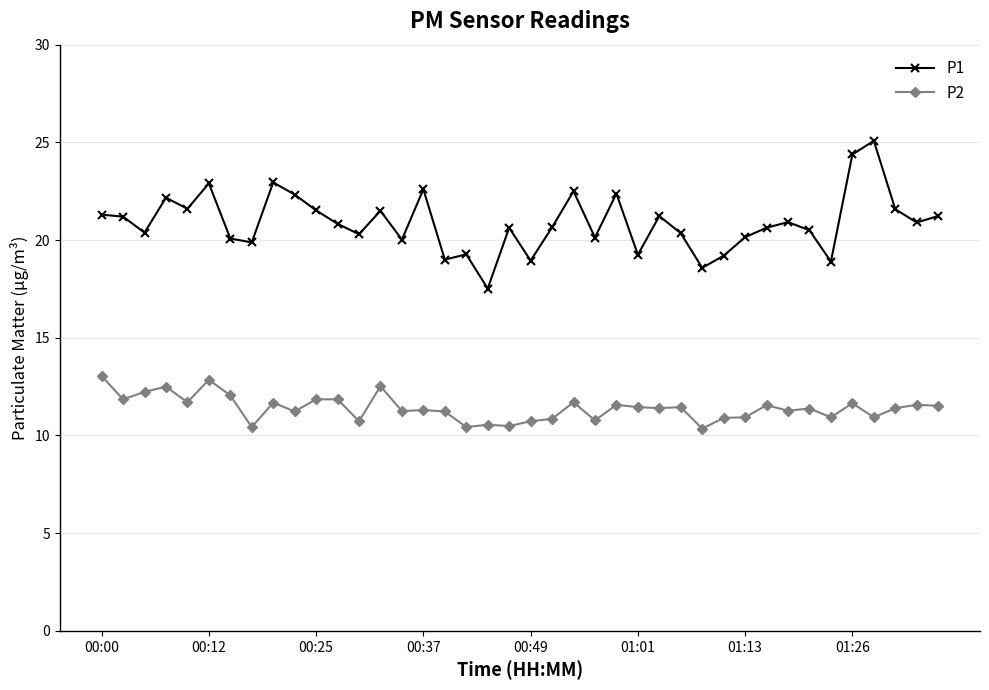

What is the value of the P1 point at the 23rd from the left?

22.5